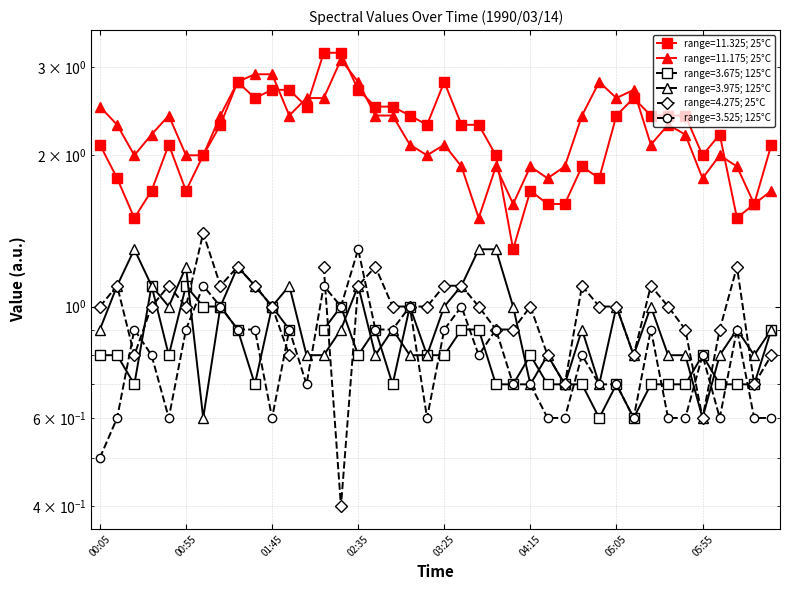

What is the sum of all 11.325 values?

88.2